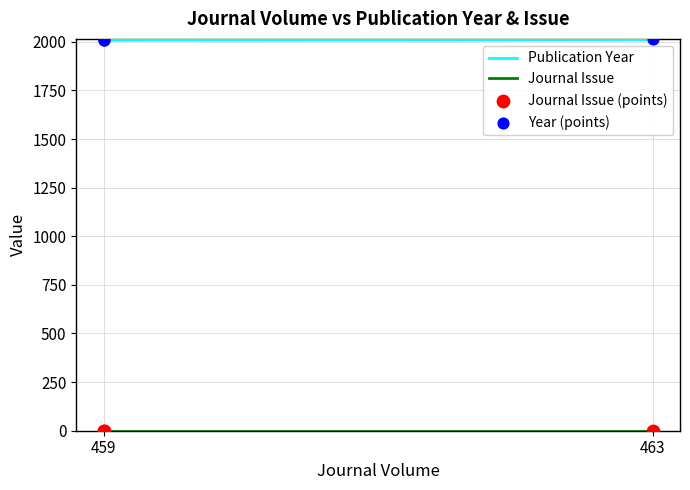

Which series has the largest total across all categories?

Publication Year